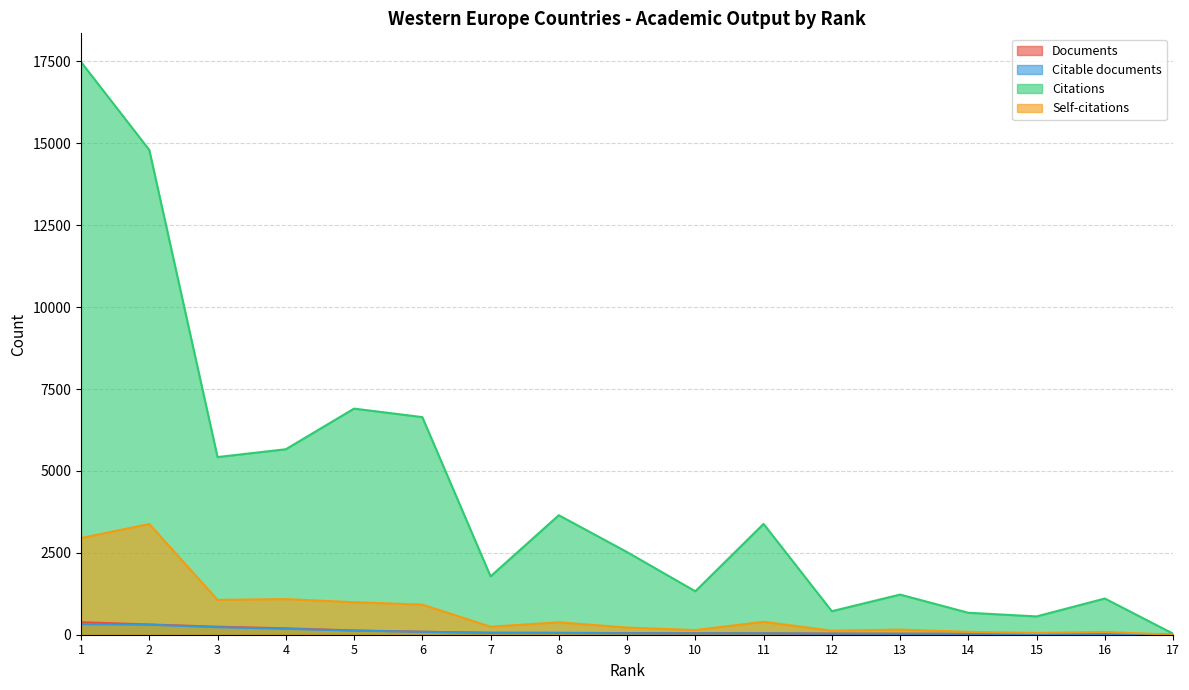

True or false: Citable documents has more than 1 interior local peaks.

False